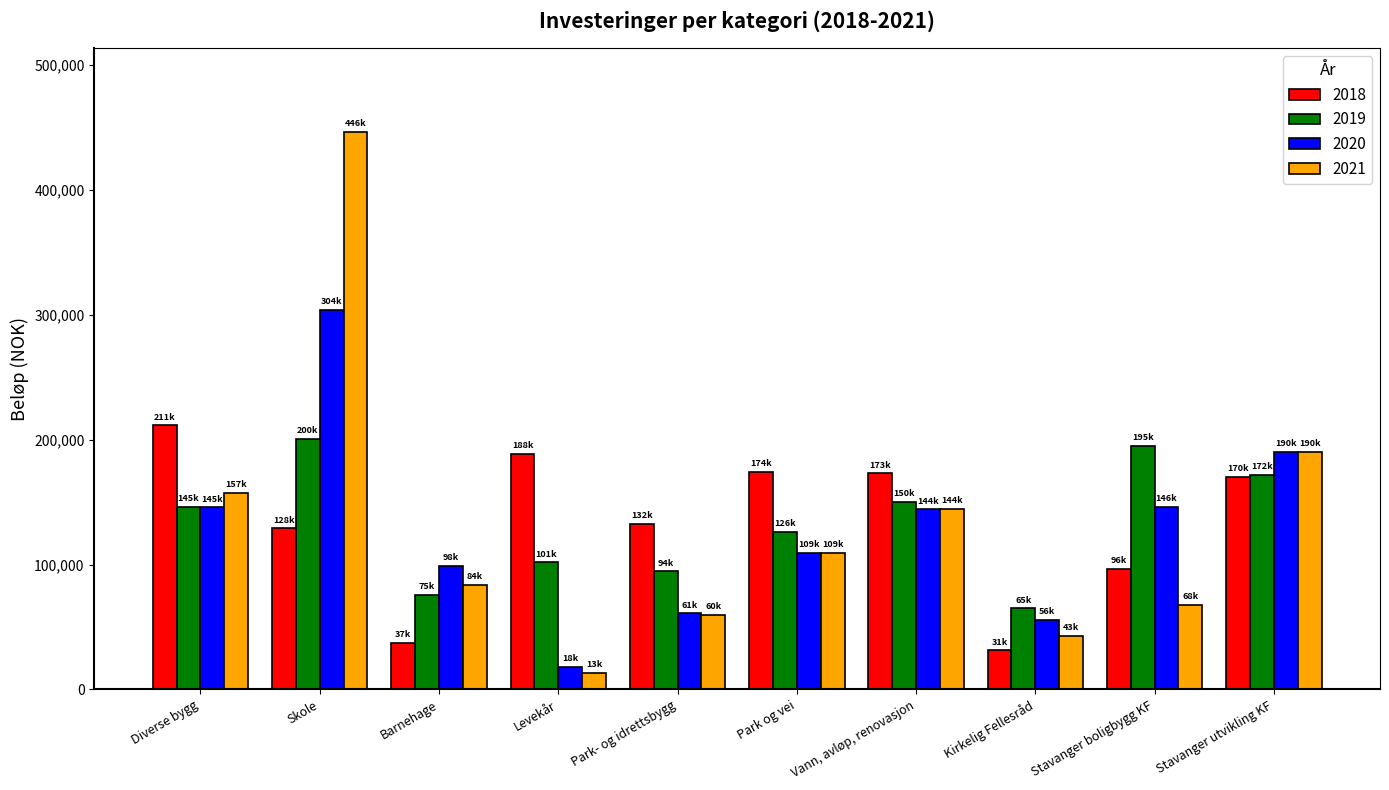

At Kirkelig Fellesråd, list the series in order from largest to smallest.

2019, 2020, 2021, 2018